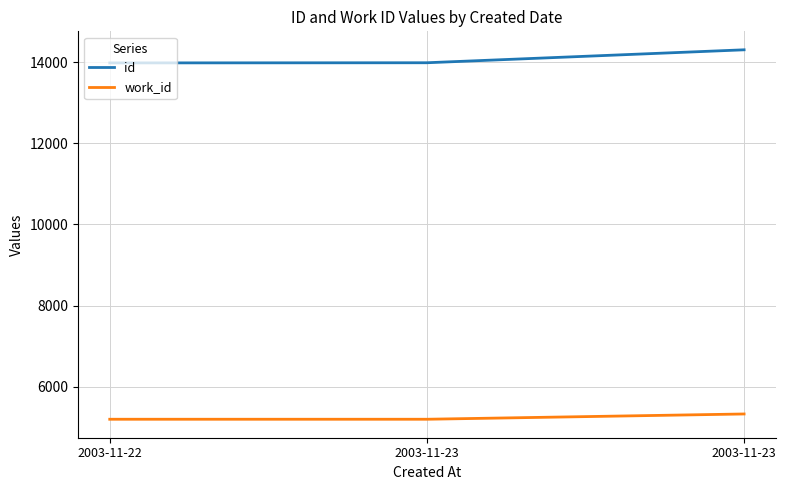

What is the lowest value of the id series?

13979